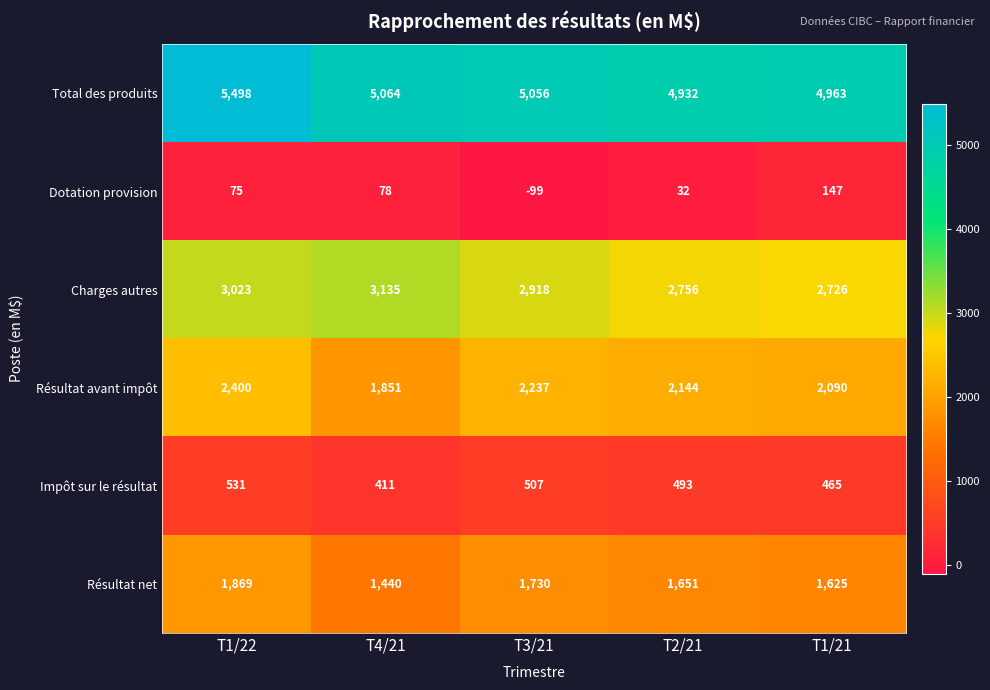

What is the difference between the maximum and second lowest values in the Total des produits series?

535